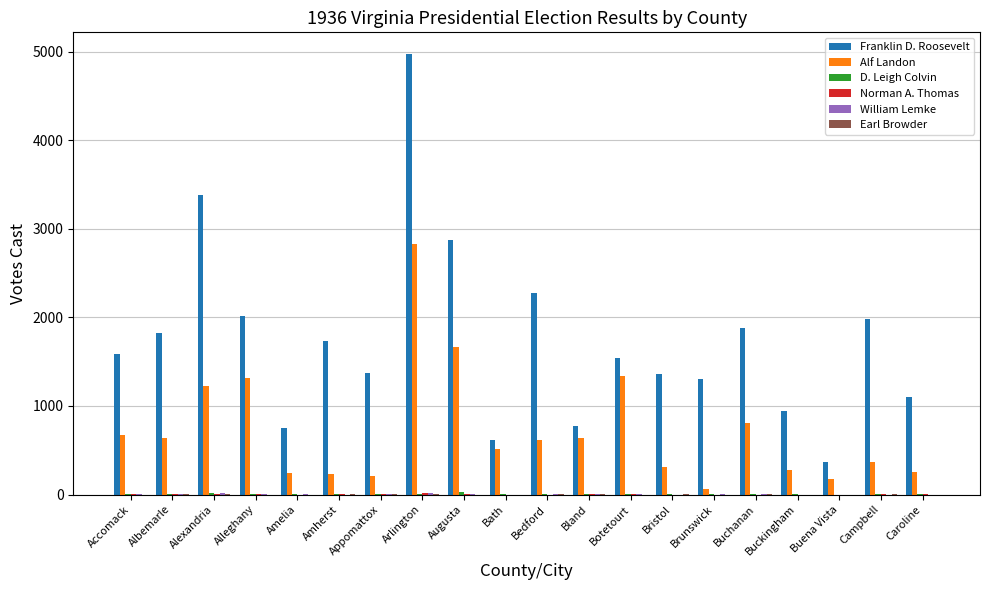

True or false: Franklin D. Roosevelt has a value of 1886 at Buchanan.

True